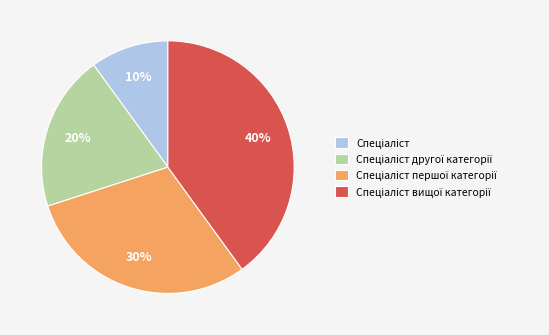

To the nearest percent, what is the average slice percentage?

25%